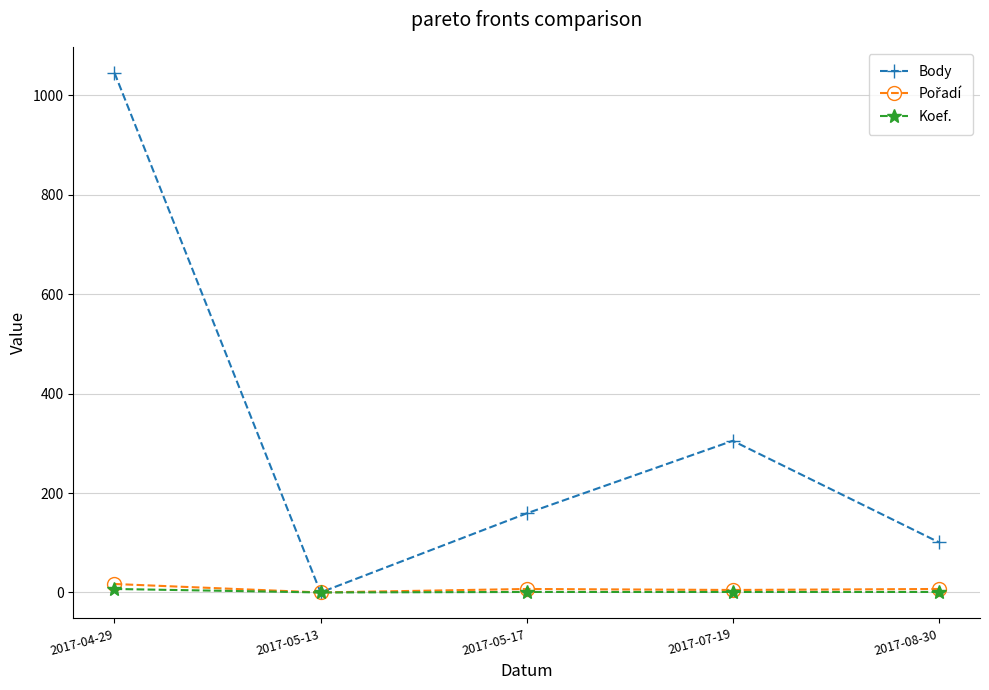

Which label corresponds to the largest value in the chart?

2017-04-29